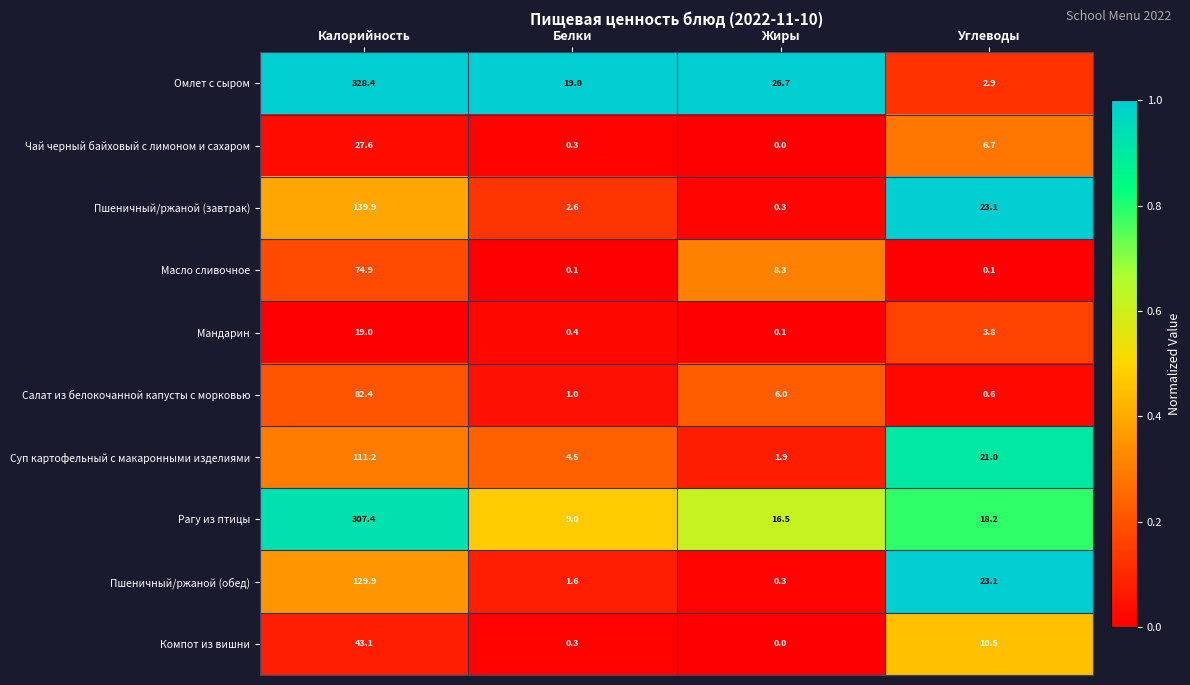

How many categories are shown in the chart?

4